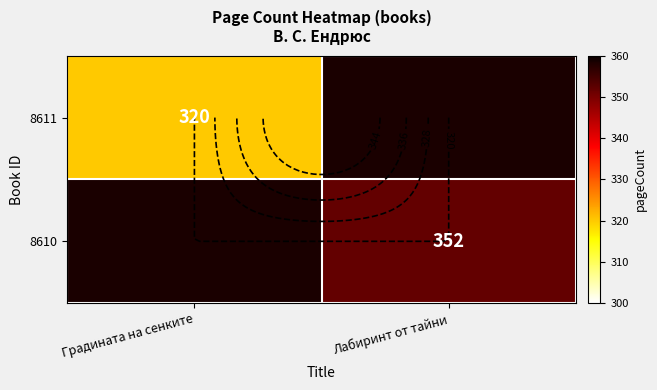

Rank the series by their maximum value, from lowest to highest.

8611, 8610